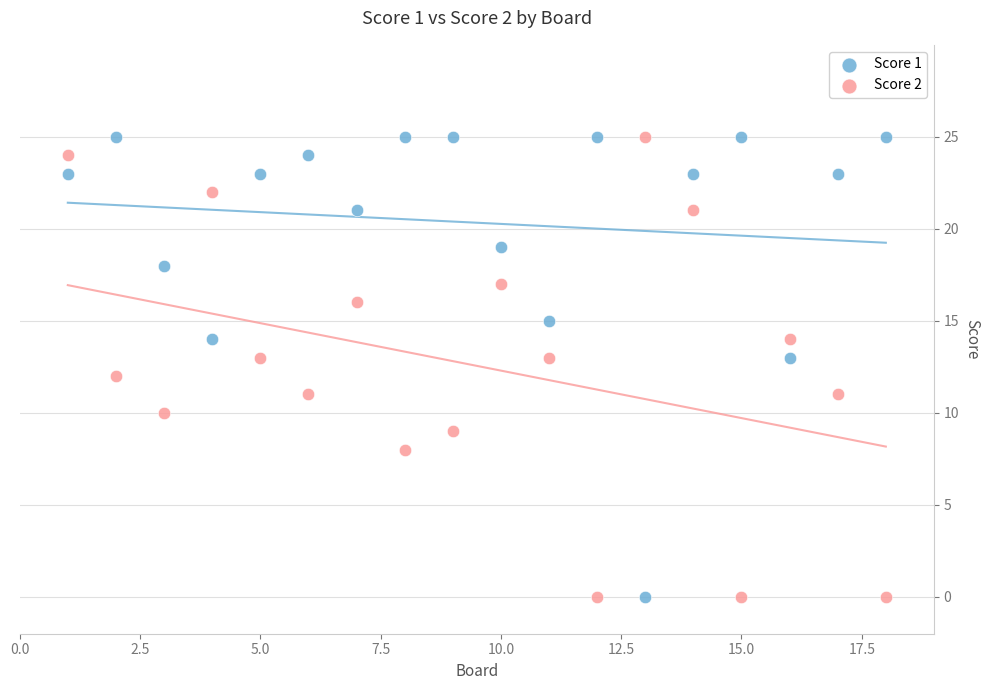

Across all data points, what is the range of Y values (max minus min)?

25